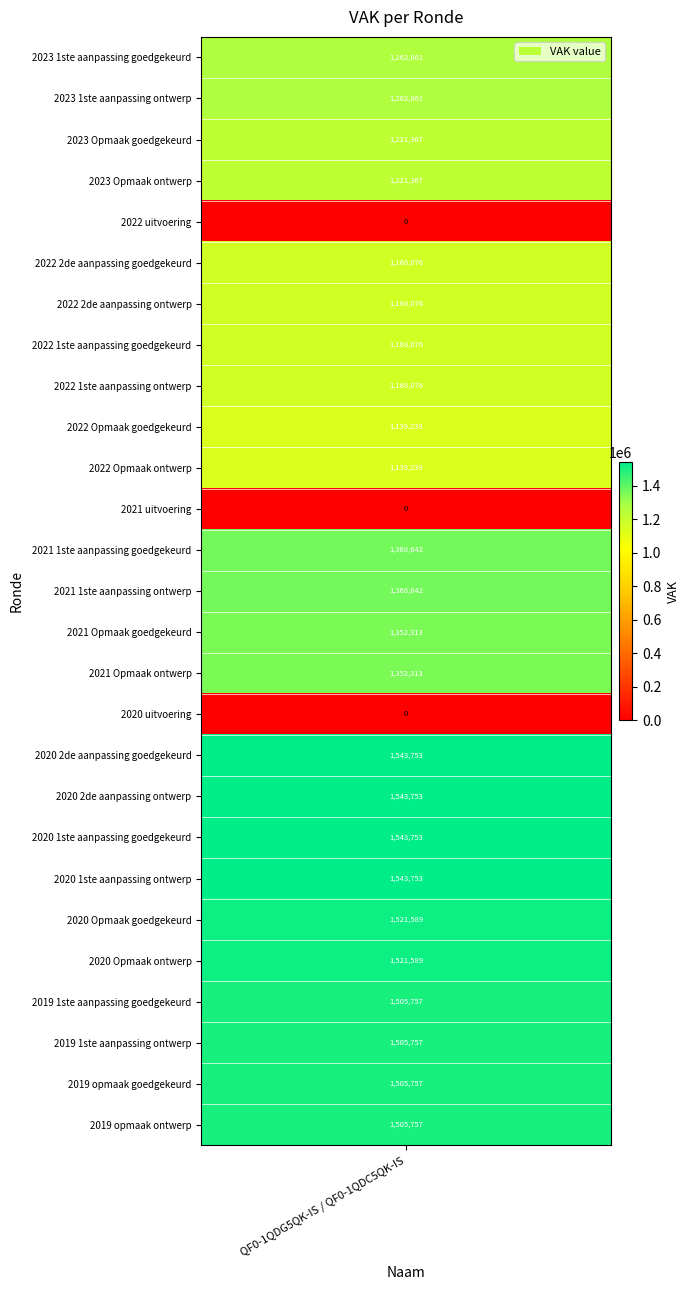

How many data points are above 1352313?

12